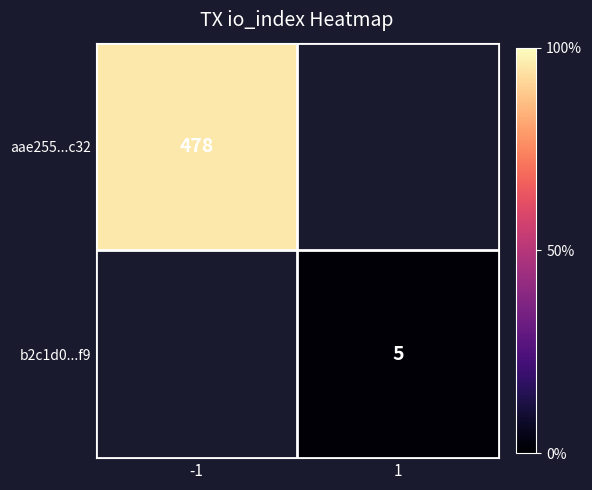

Is it true that b2c1d0...f9 equals 5 at 1?

True